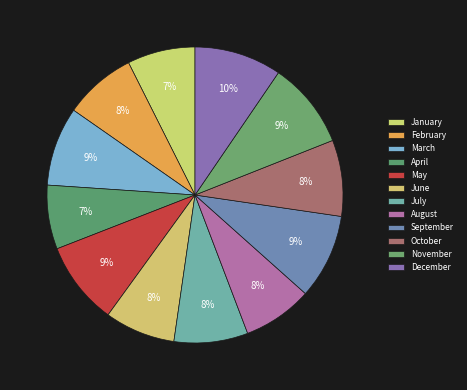

How many slices are in this pie chart?

12